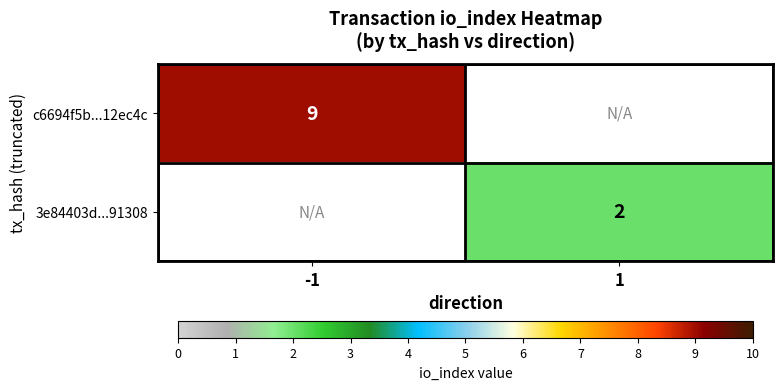

True or false: c6694f5b...12ec4c has a value of 6 at -1.

False